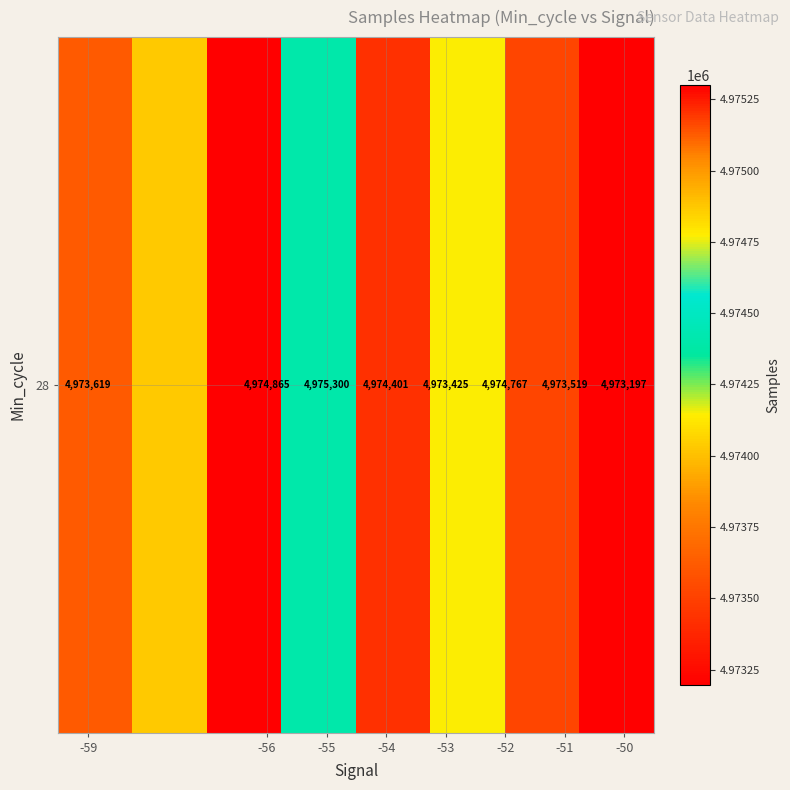

The chart shows a value of 1431382 at -56. True or false?

False